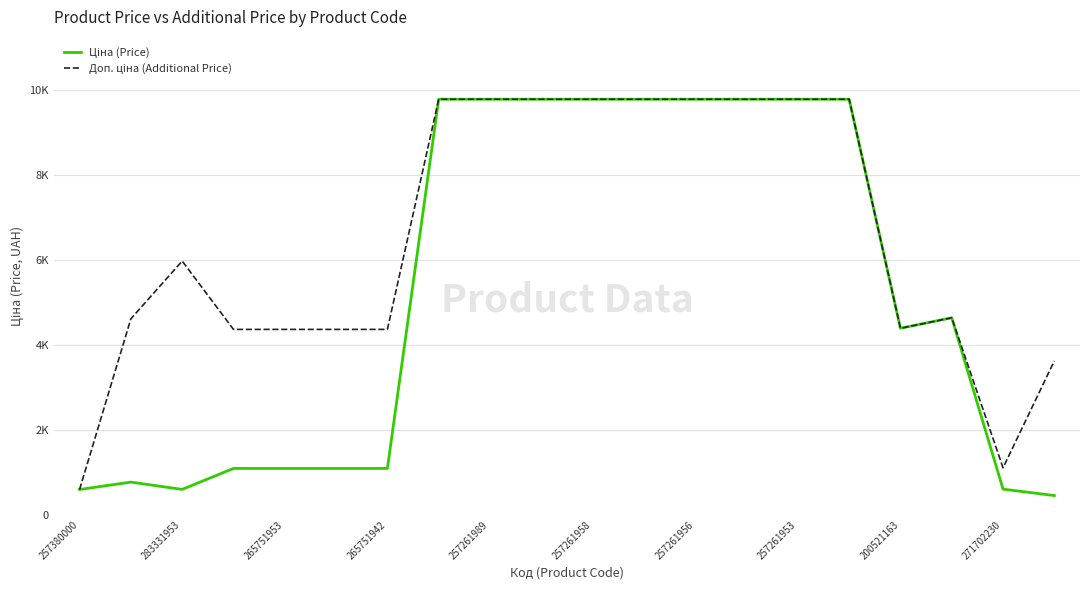

How many interior local peaks does the Ціна (Price) series have?

2